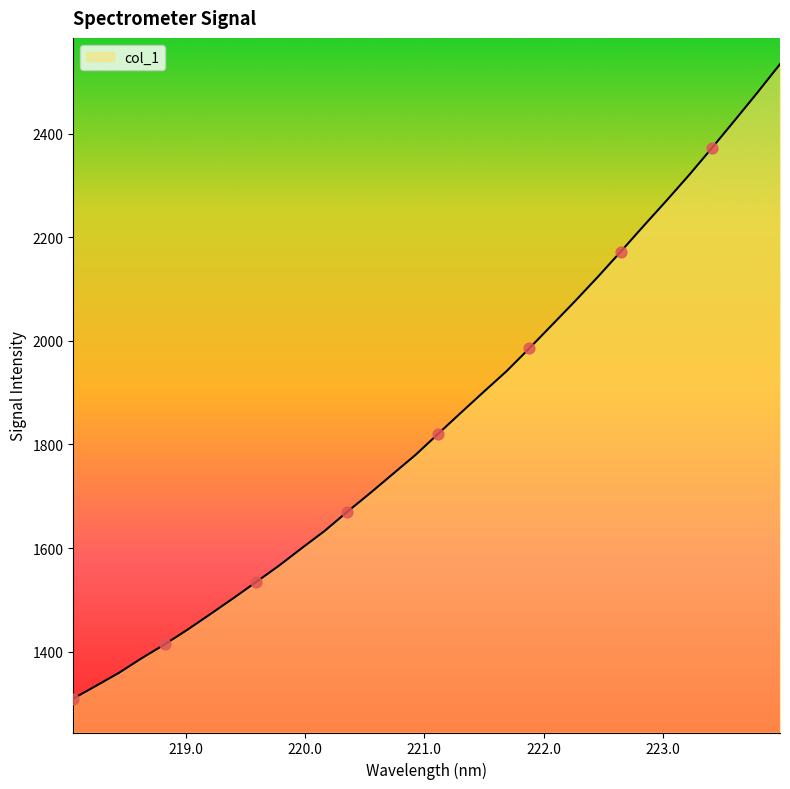

What is the difference between the maximum and minimum values?

1224.3